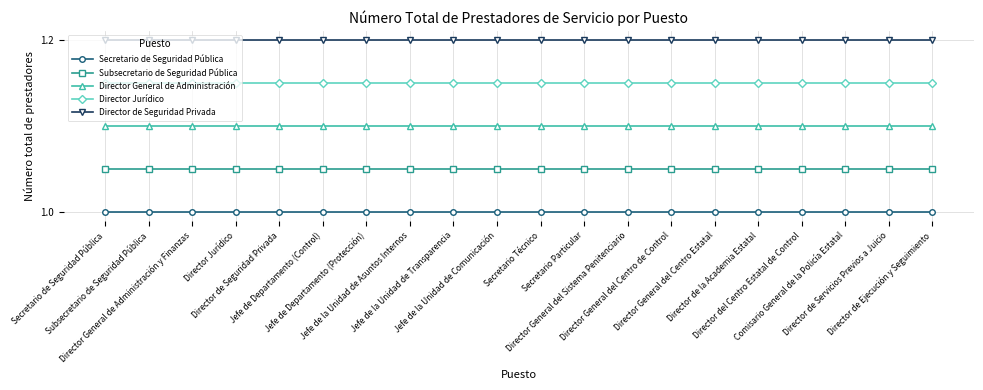

What is the greatest value displayed?

1.2